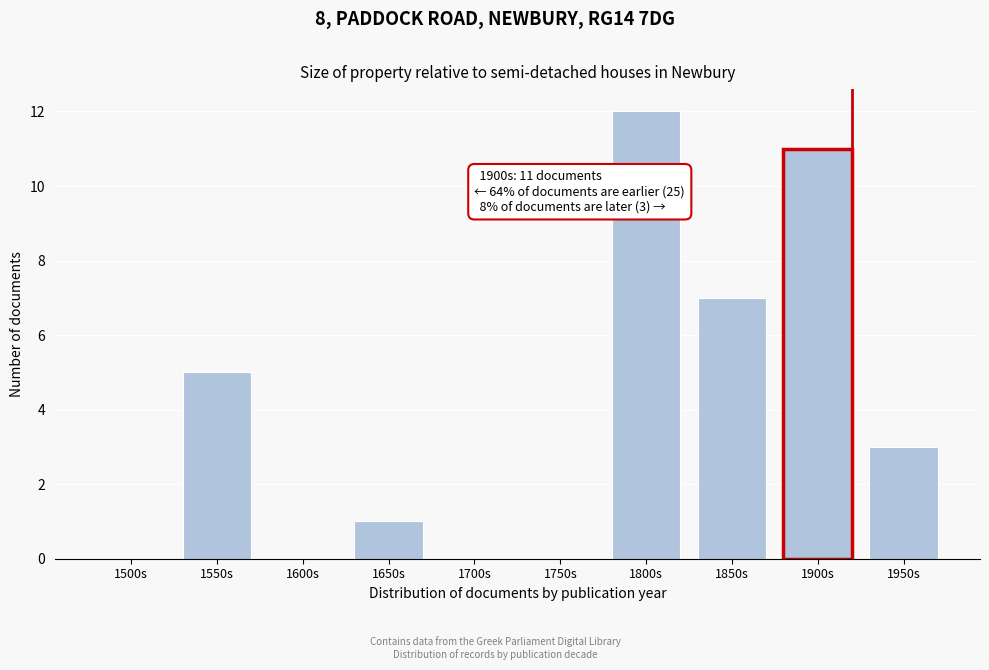

Reading left to right, transcribe all the data shown in this chart.

1500s=0	1550s=5	1600s=0	1650s=1	1700s=0	1750s=0	1800s=12	1850s=7	1900s=11	1950s=3